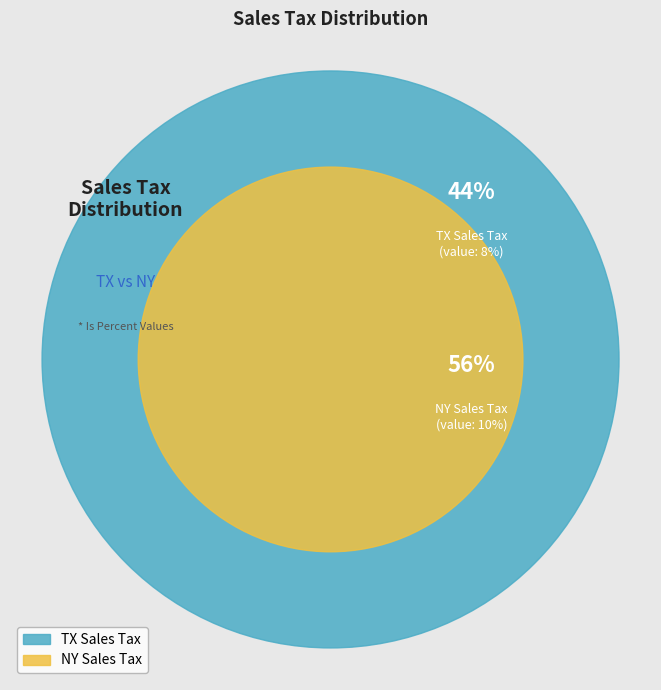

What is the change in value from TX Sales Tax to NY Sales Tax?

+2